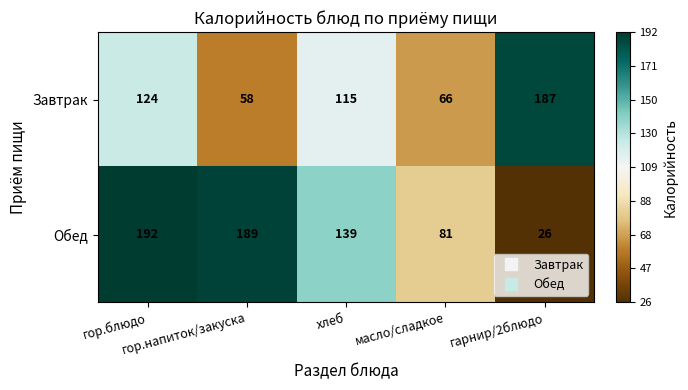

Which series has the largest total across all categories?

Обед